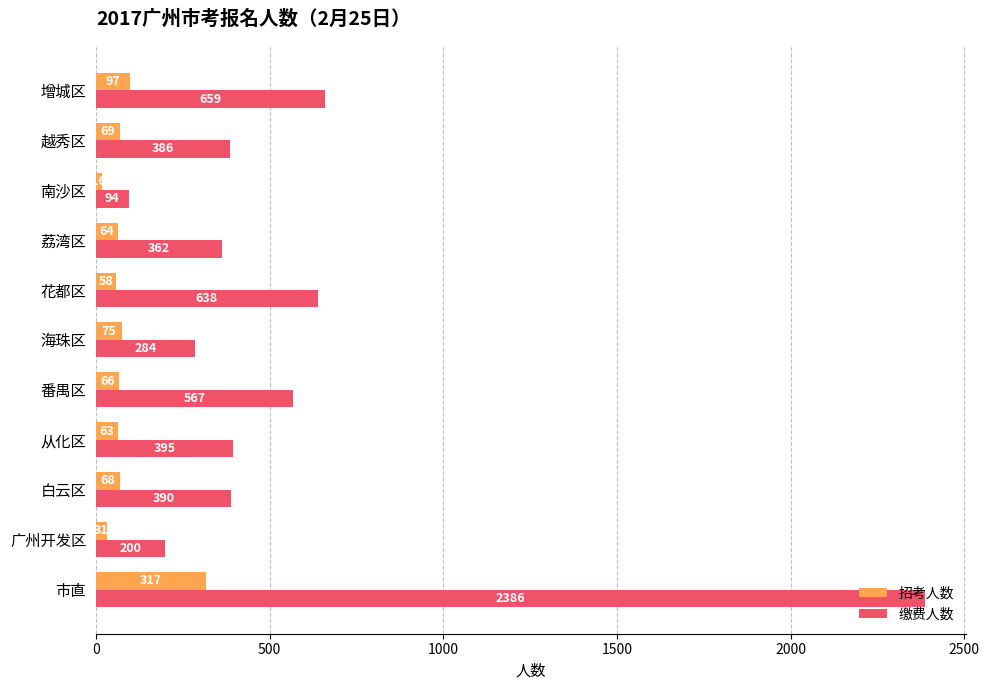

Which series has the largest range (max minus min)?

缴费人数